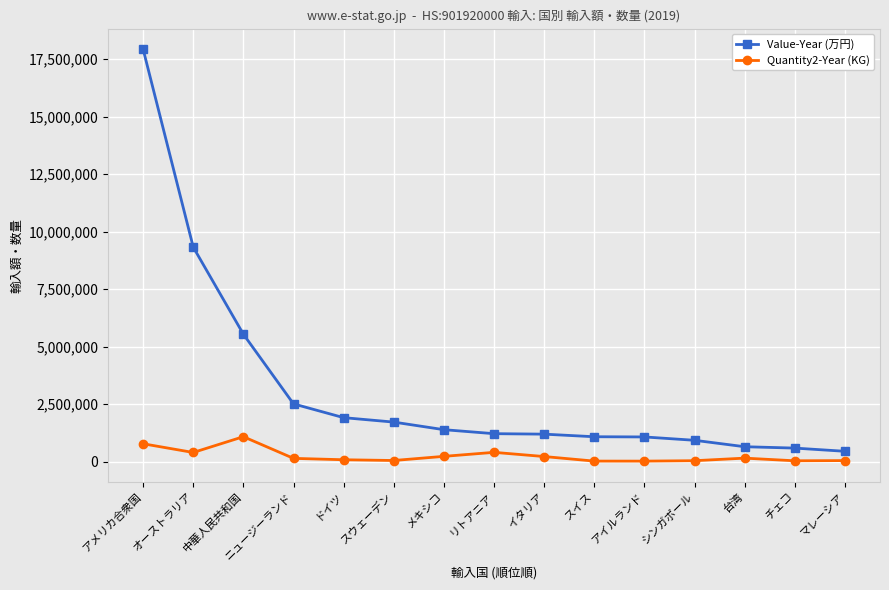

The Value-Year (万円) series shows 1072313 at アイルランド. True or false?

True